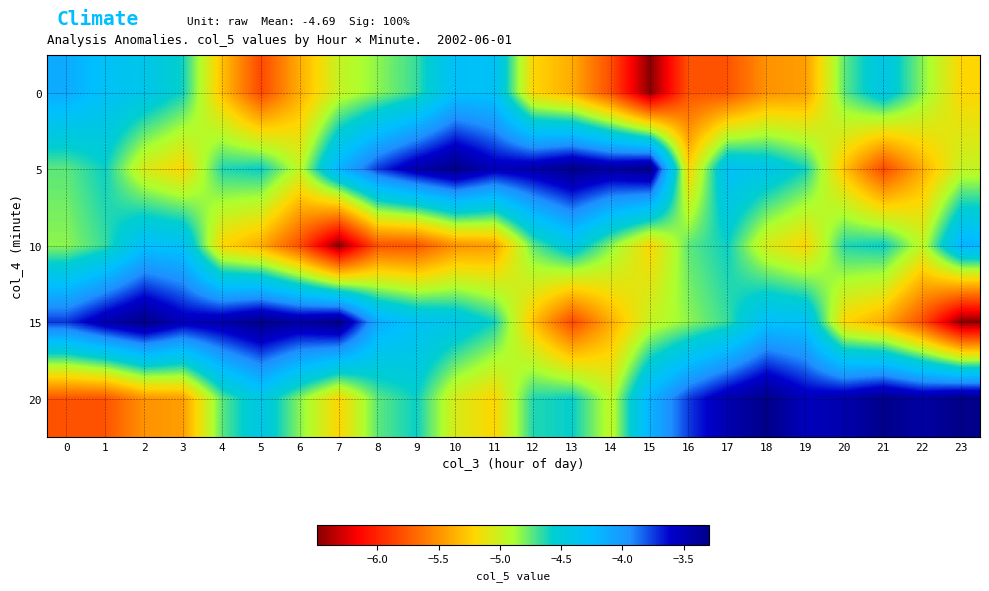

Which label corresponds to the largest value in the chart?

10